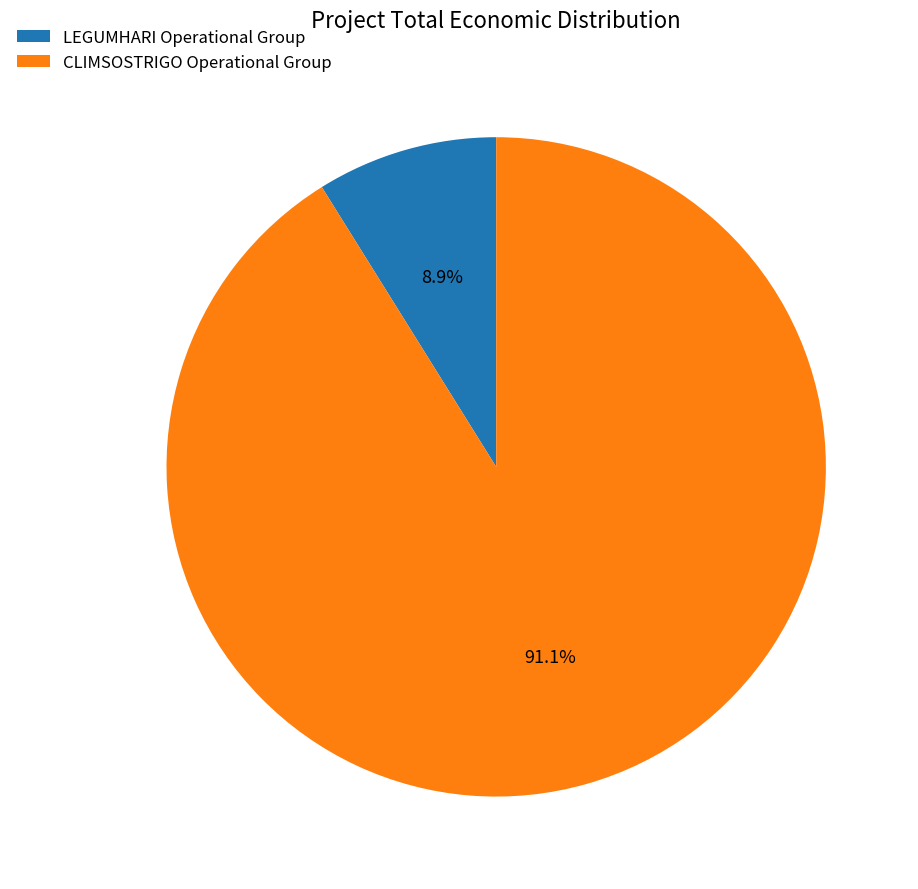

Is there a majority slice in this chart?

Yes